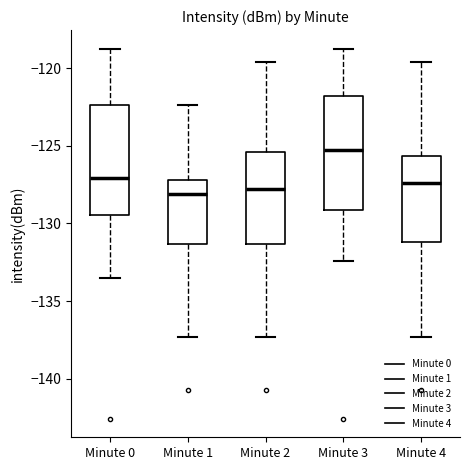

Reading left to right, transcribe this box plot: for each box, give where its median line is, the range the box spans, and where its two whiskers end, as read against the y-axis. The values are not printed on the chart, so give them approximately, as read against the axis.

Minute 0: median -127.0, box -129.5 to -122.5, whiskers -133.5 to -119.0
Minute 1: median -128.0, box -131.5 to -127.0, whiskers -137.5 to -122.5
Minute 2: median -128.0, box -131.5 to -125.5, whiskers -137.5 to -119.5
Minute 3: median -125.5, box -129.0 to -122.0, whiskers -132.5 to -119.0
Minute 4: median -127.5, box -131.0 to -125.5, whiskers -137.5 to -119.5